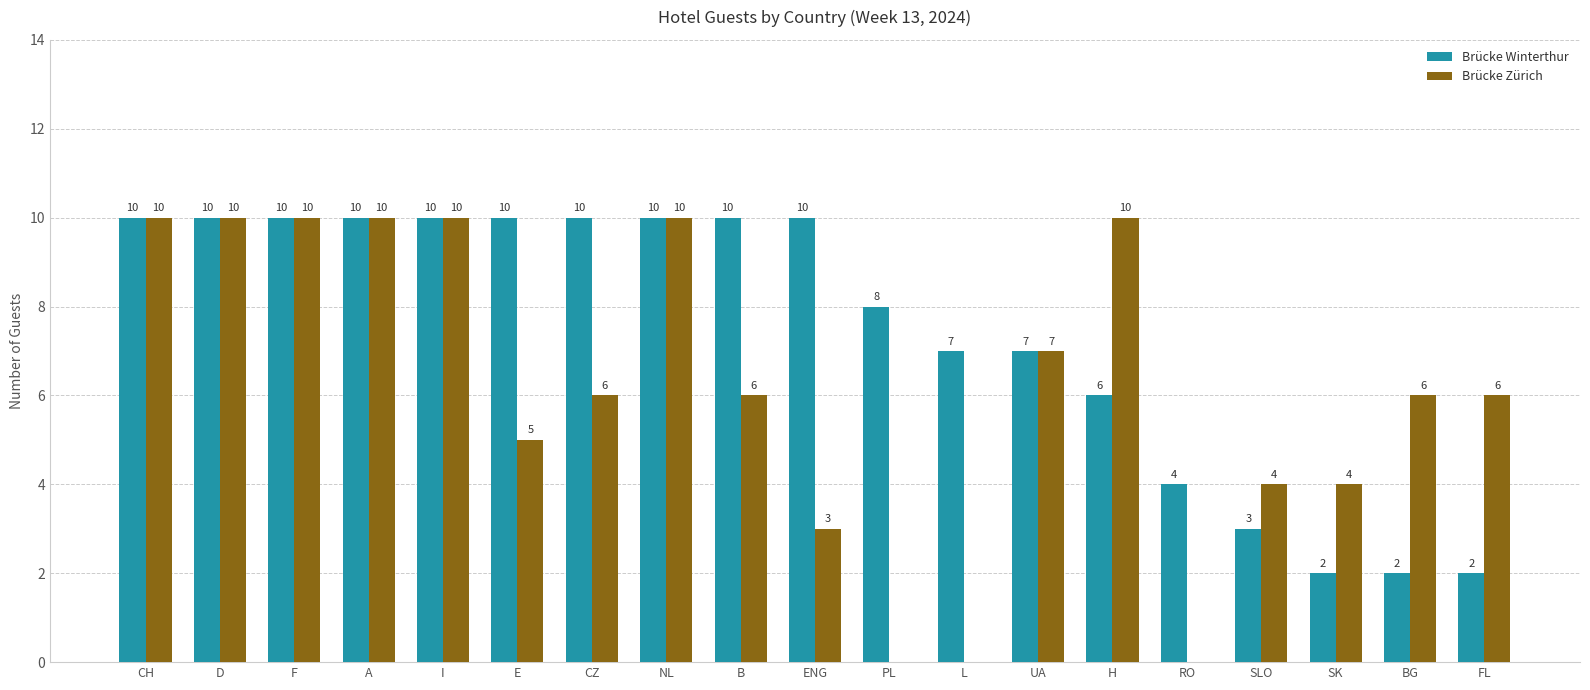

How many Brücke Winterthur values are between 4 and 10?

15